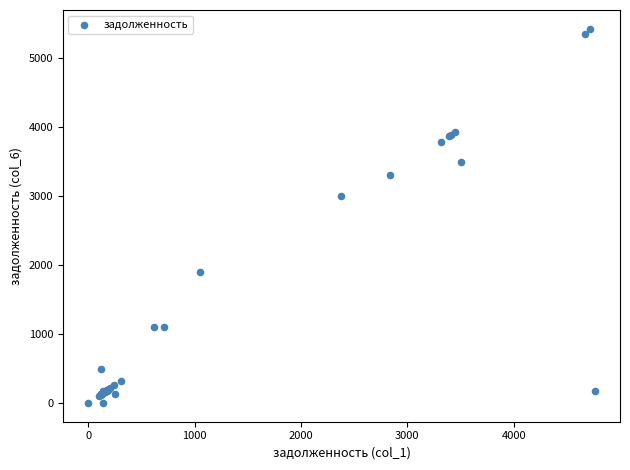

What Y value in the scatter plot is closest to 2710?

3000.2